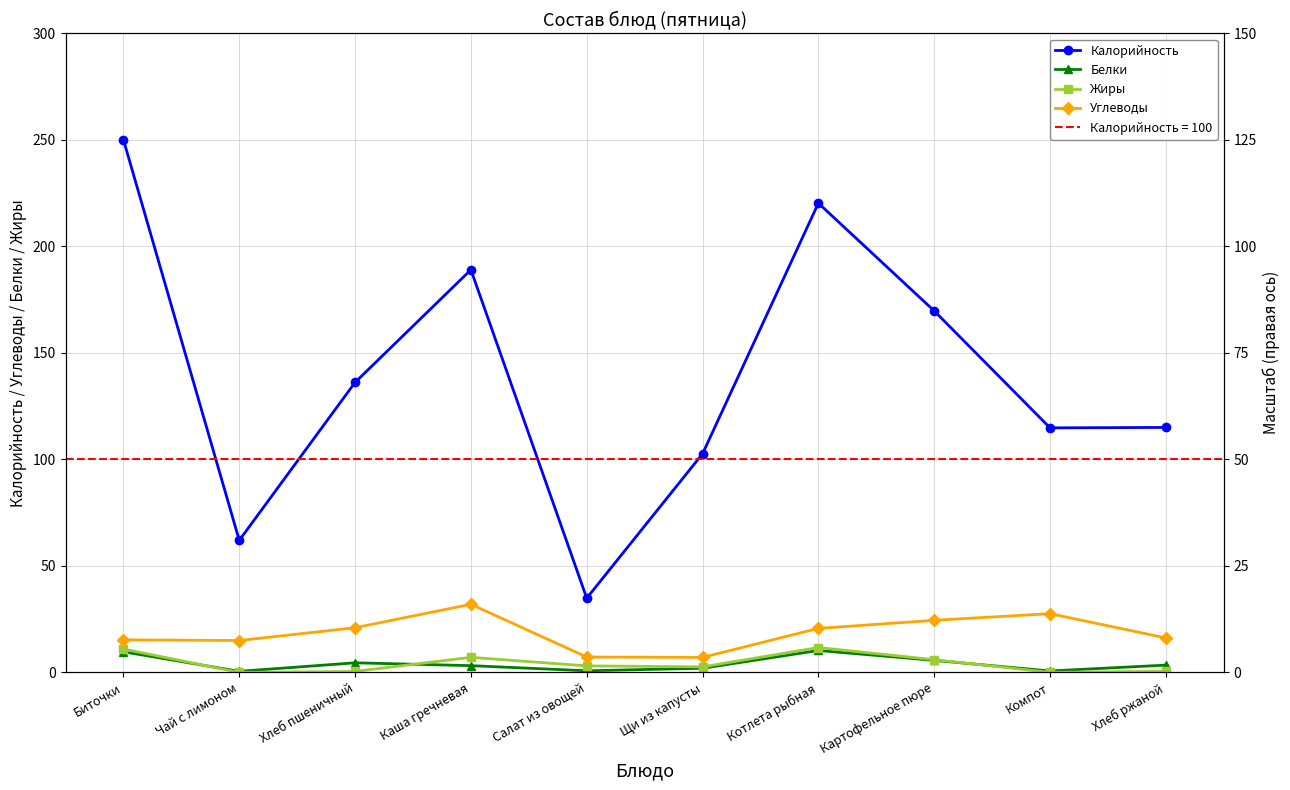

How many lines are shown in the chart?

4